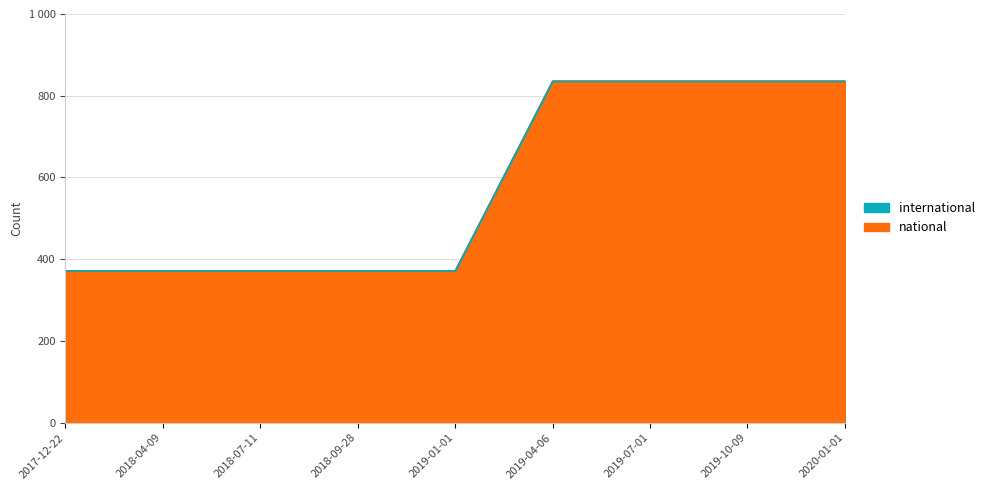

What is the sum of all values?

5204